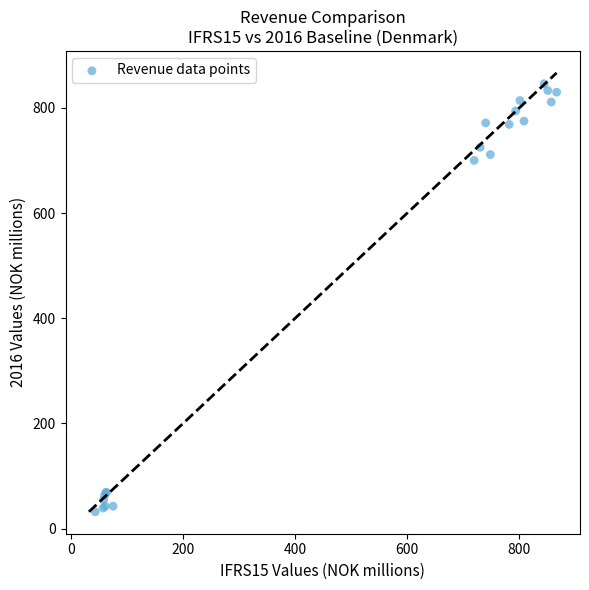

What Y value in the scatter plot is closest to 438?

700.0